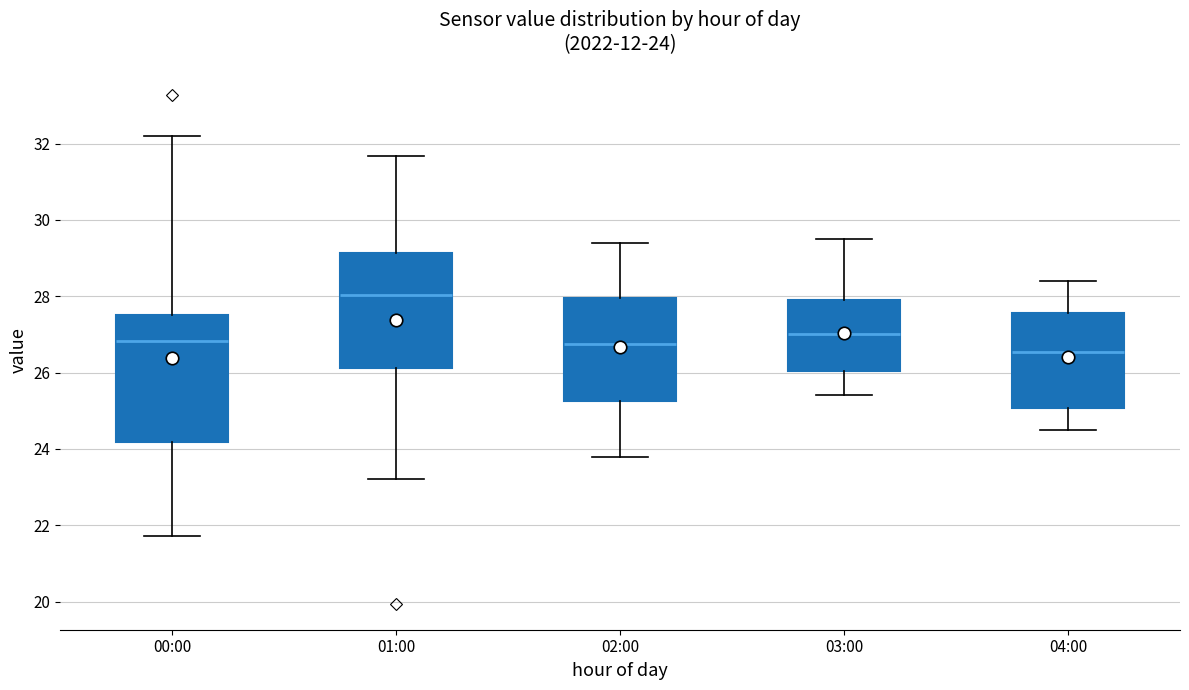

Which box is the tallest, from its lower edge to its upper edge?

00:00